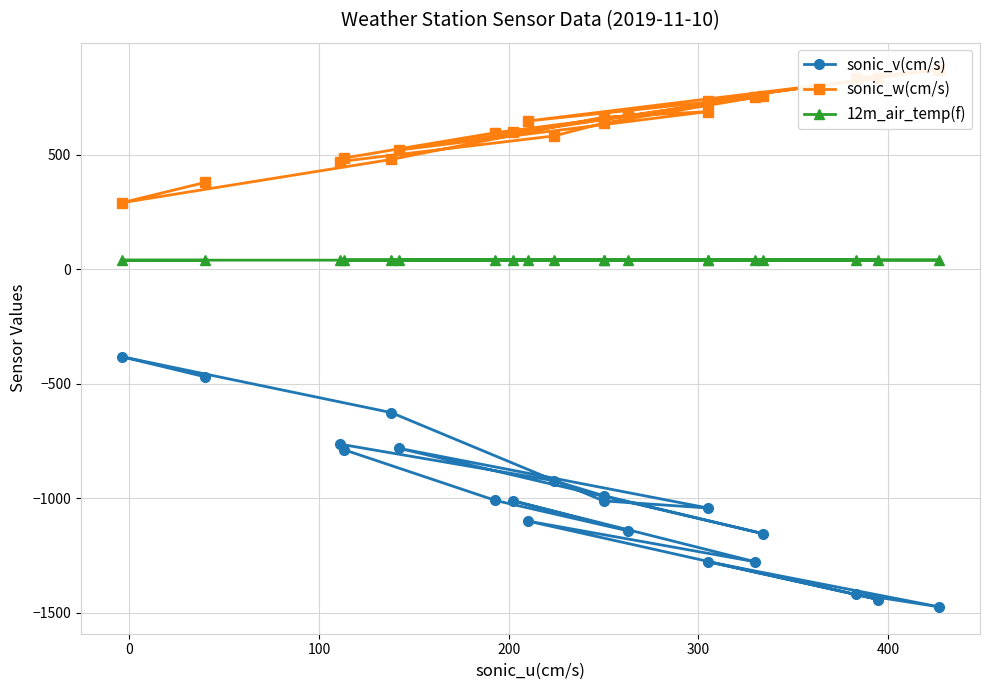

How many interior local valleys does the 12m_air_temp(f) series have?

3